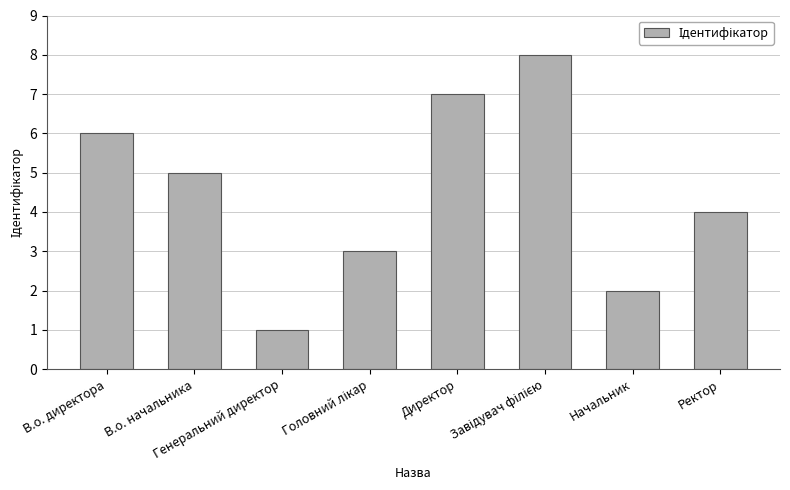

What is the maximum value shown in the chart?

8